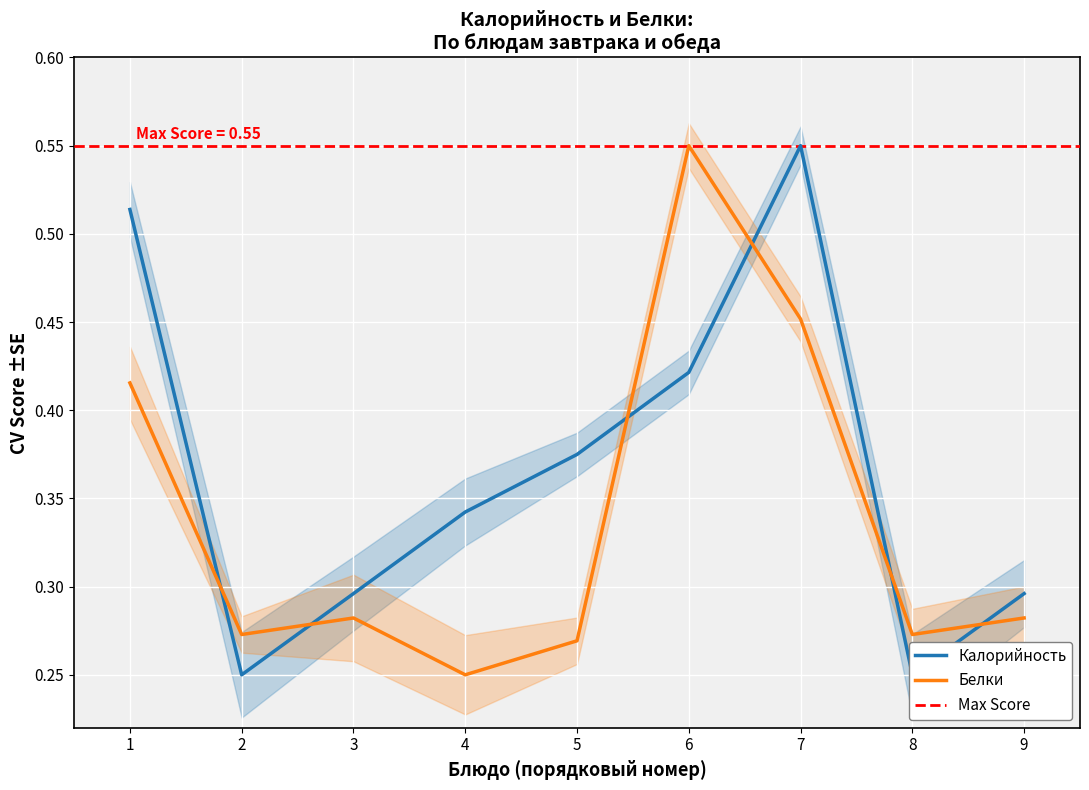

The value of Белки at 7 is 0.1. True or false?

False